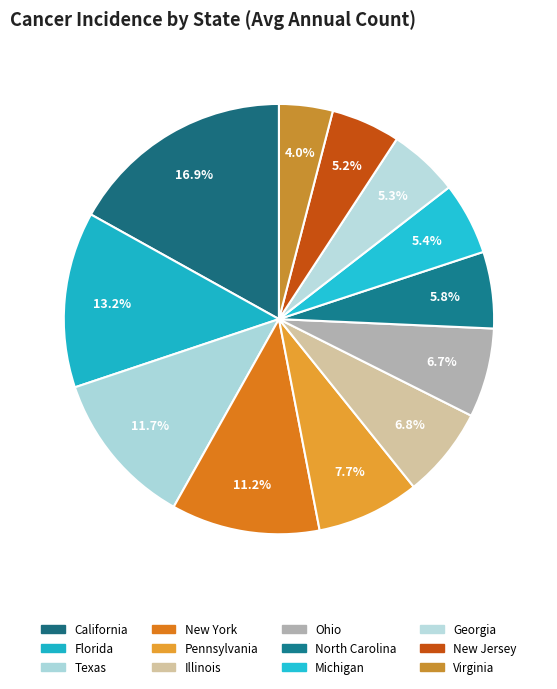

To the nearest percent, what is the difference between the Ohio and Pennsylvania slice percentages?

1%